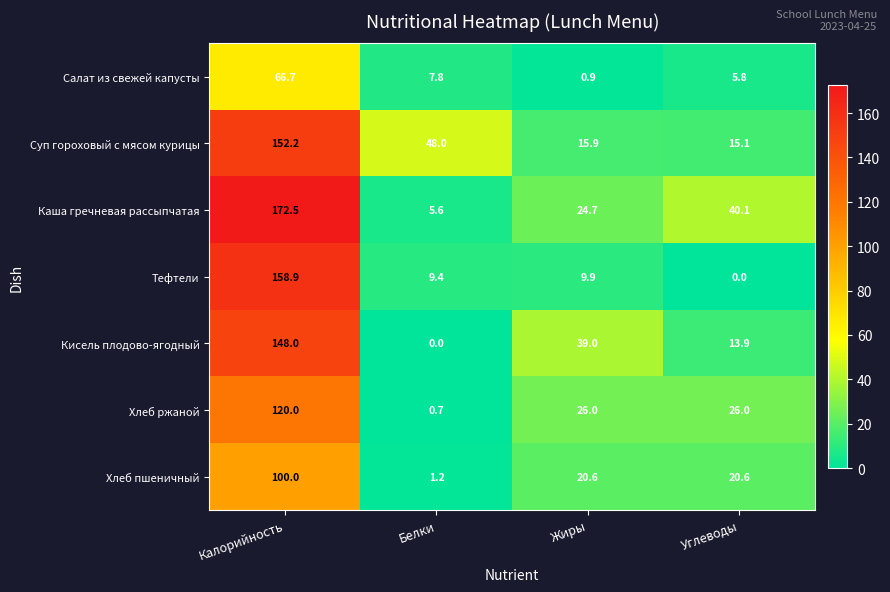

Is it true that Хлеб пшеничный equals 100.0 at Калорийность?

True